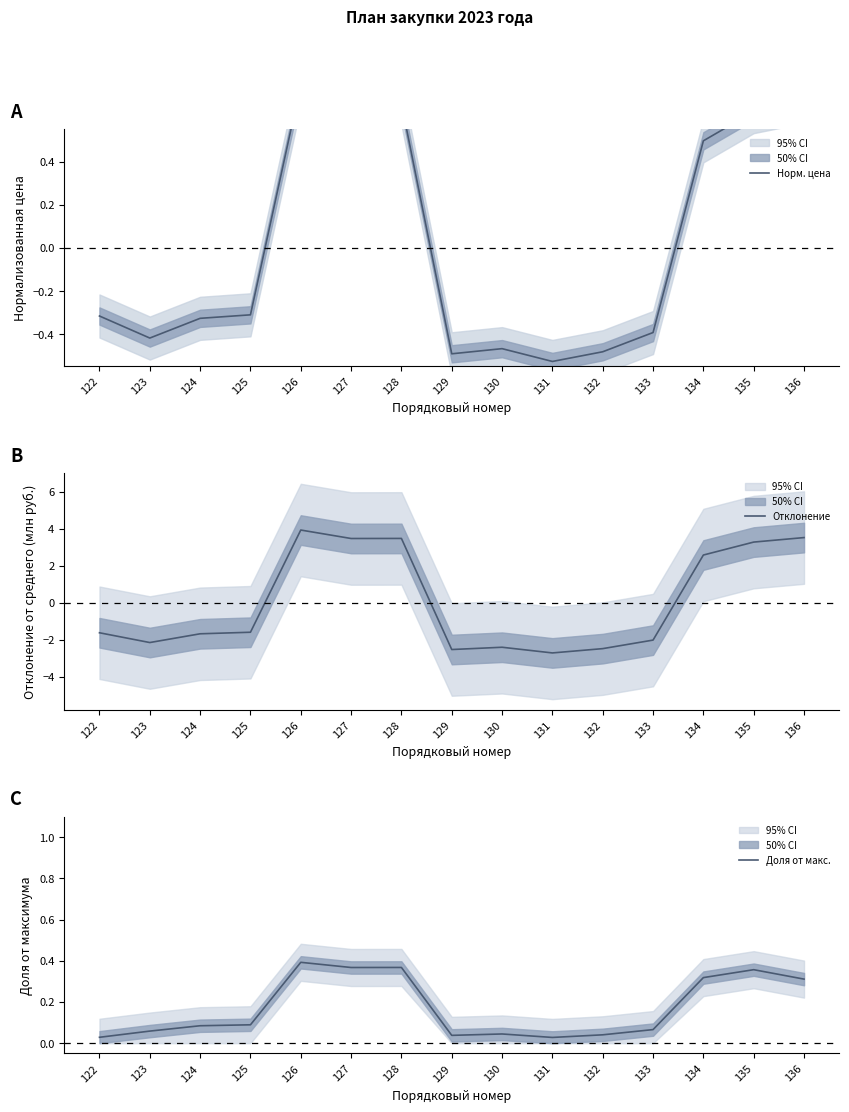

Rank the series at 126 from lowest to highest value.

Доля от макс., Норм. цена, Отклонение